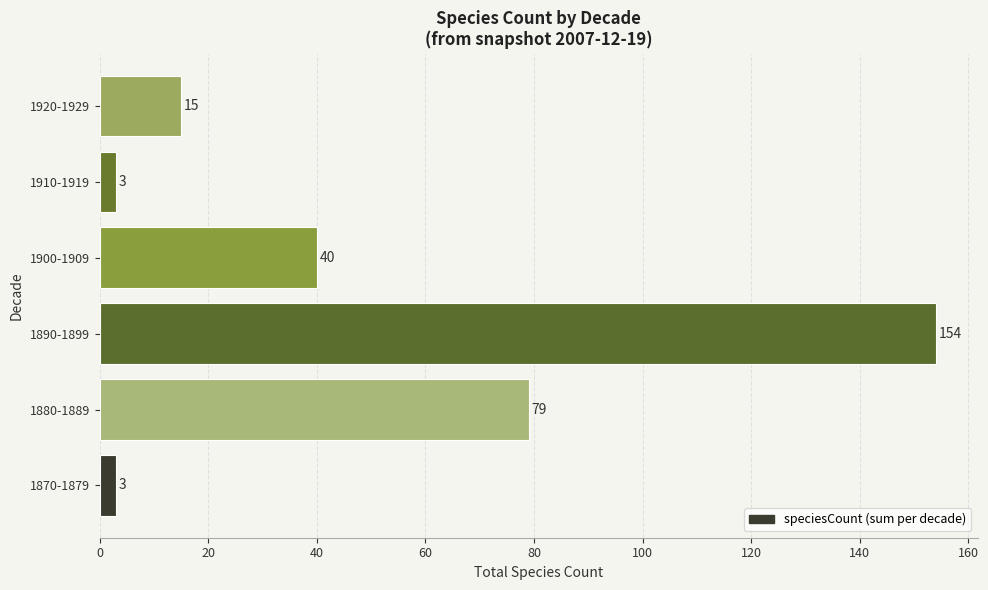

Between 1880-1889 and 1920-1929, which is larger?

1880-1889